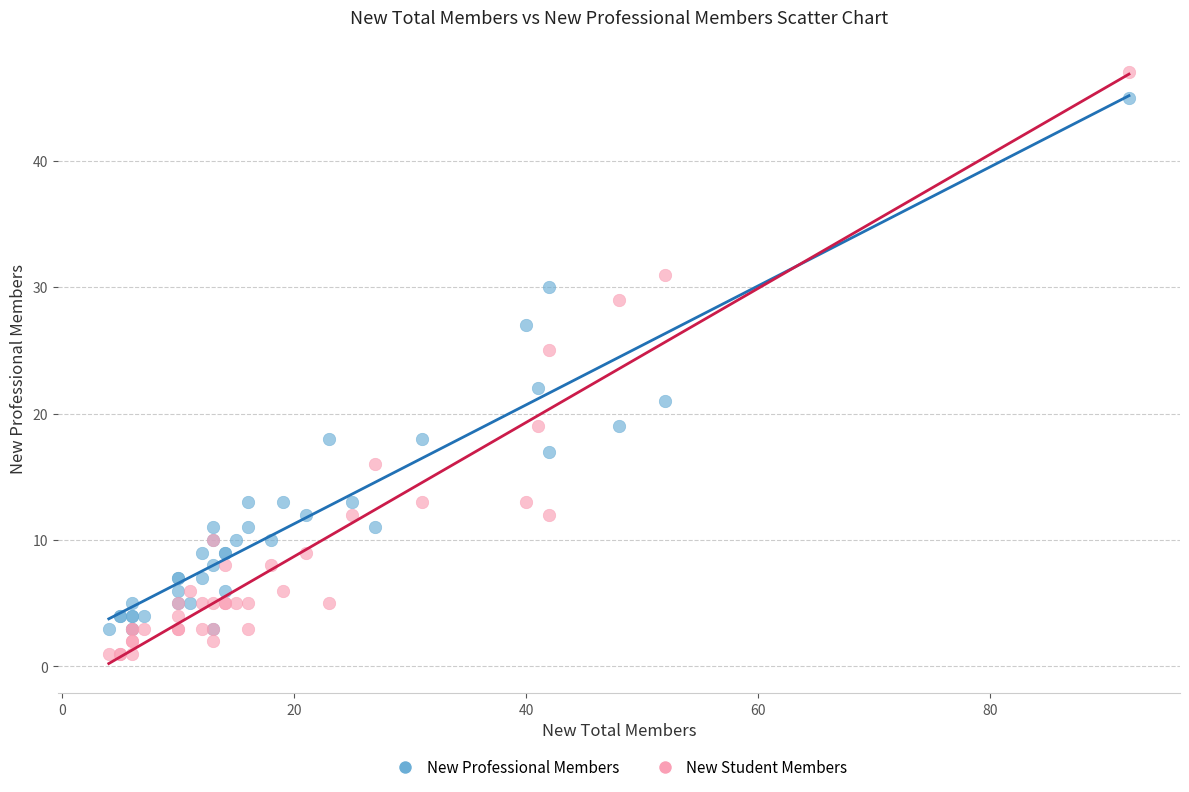

Across all series, what Y value is closest to 24?

25